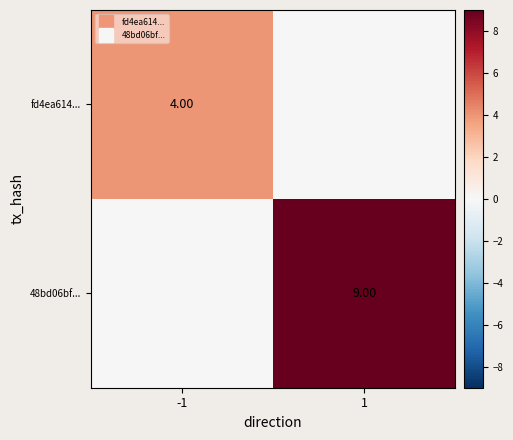

What is the sum of all 48bd06bf... values?

9